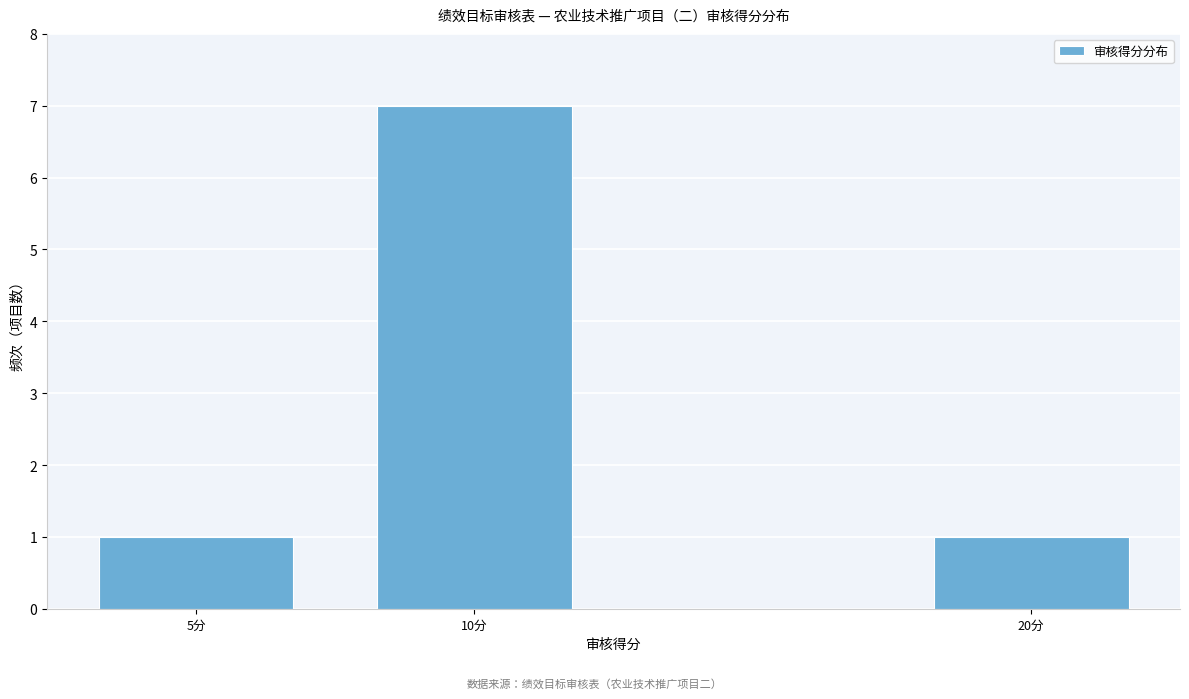

Reading left to right, list all the values displayed in this chart.

5分=1	10分=7	20分=1